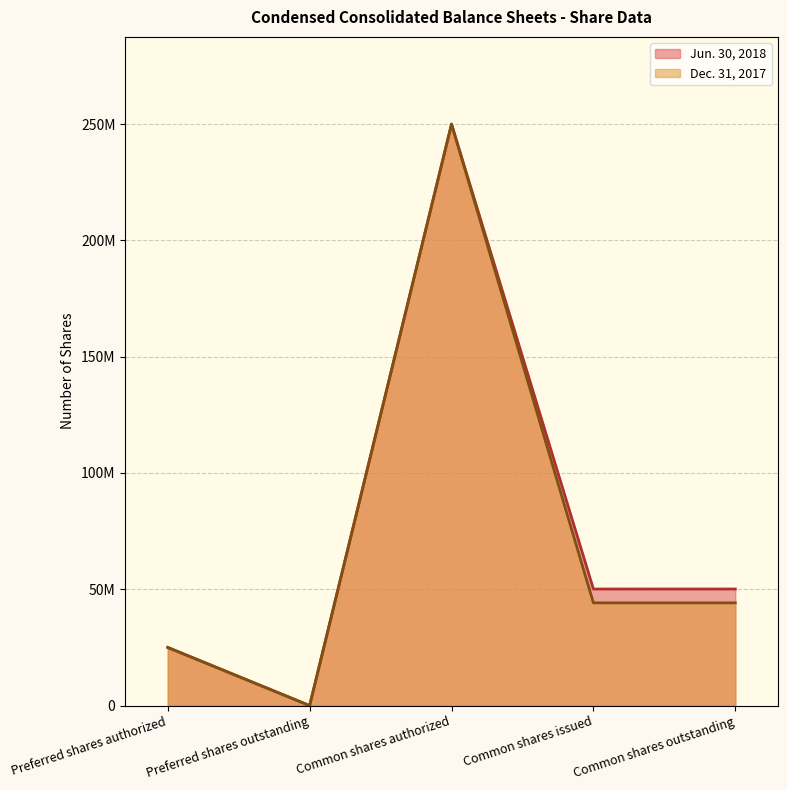

How many data points in Dec. 31, 2017 are less than 44167071?

2